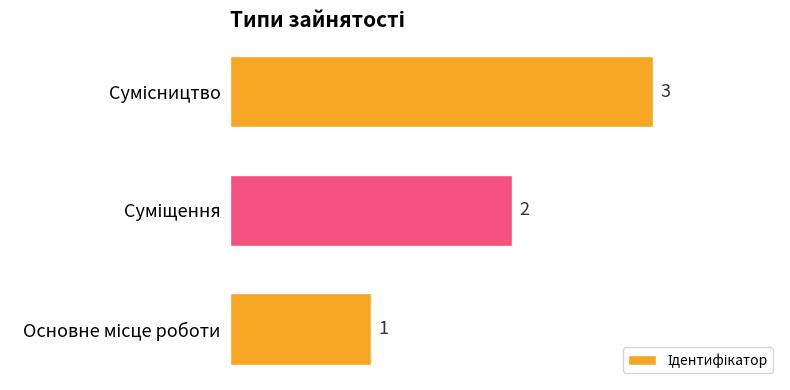

What is the average value?

2